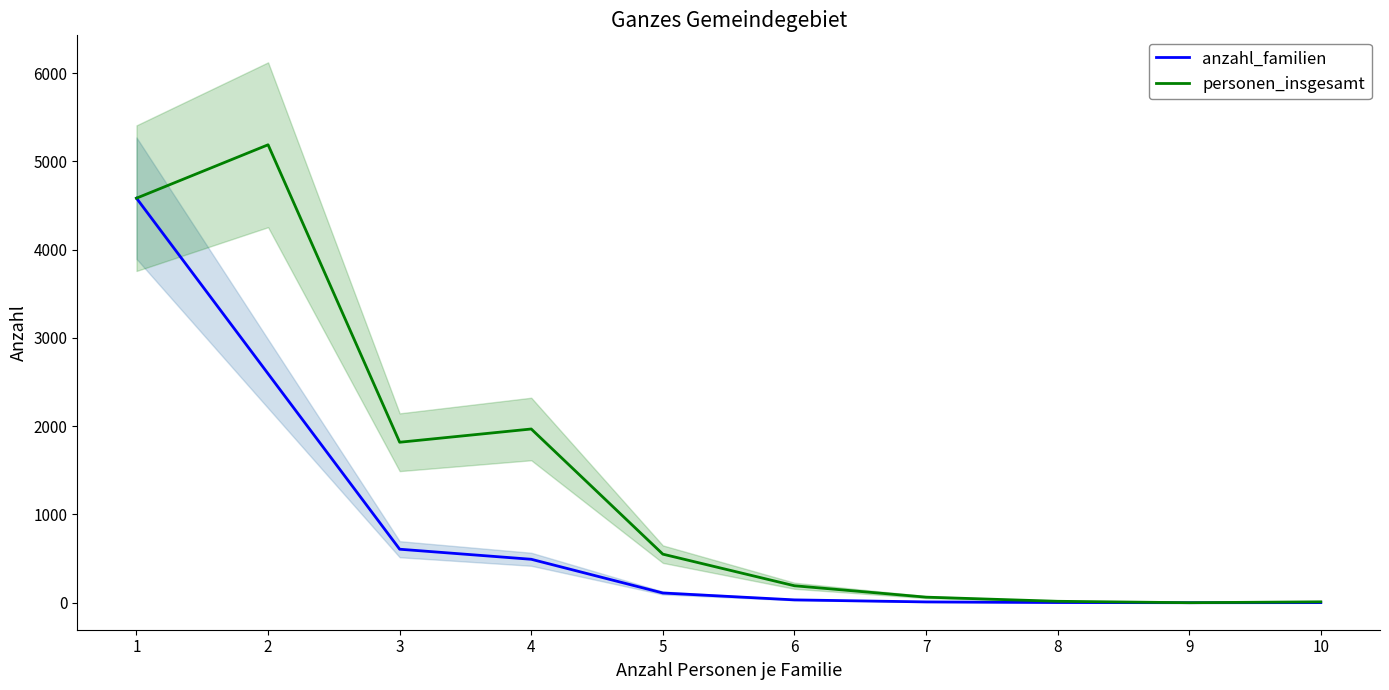

What is the sum of all anzahl_familien values?

8429